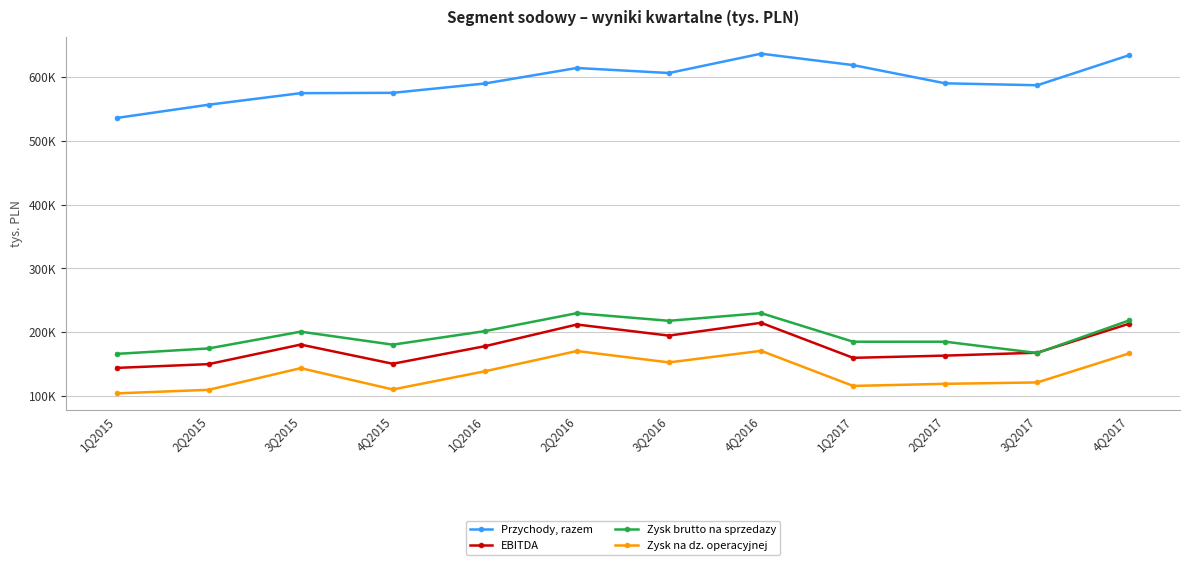

What position from the left is 2Q2017?

10